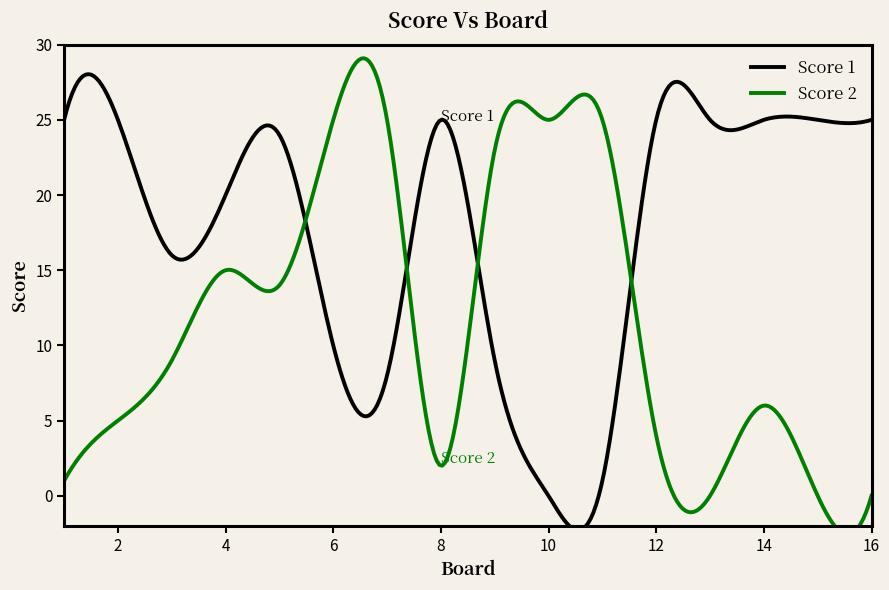

In Score 1, how many points are lower than both neighbors (excluding endpoints)?

5